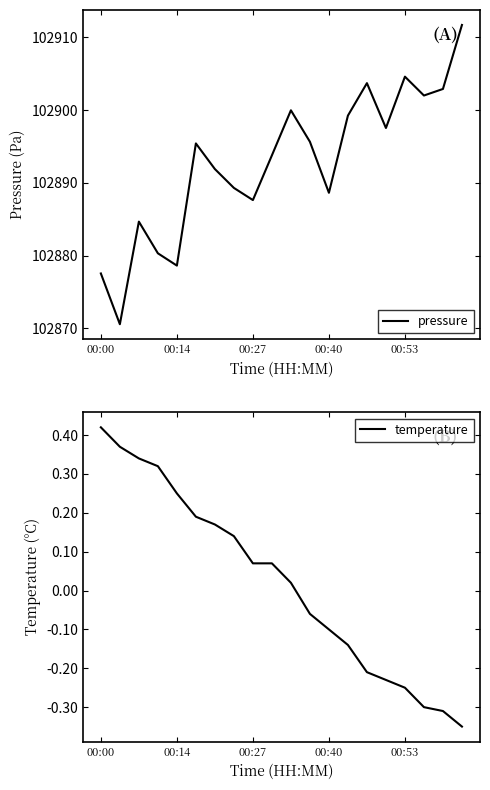

What position from the left is 00:00?

1